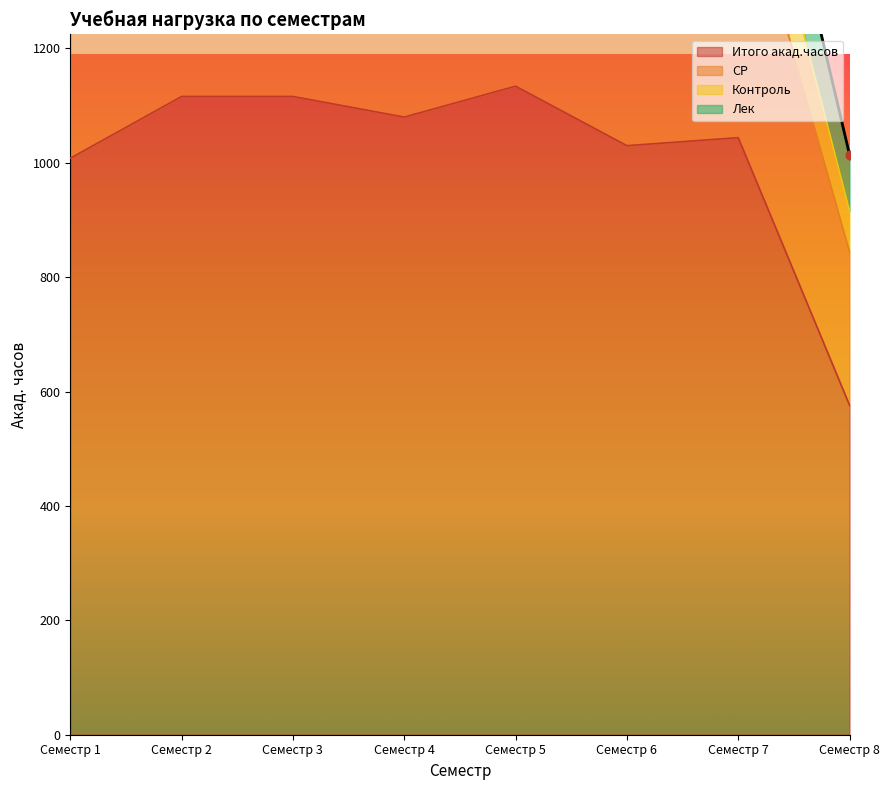

Is the value of Итого акад.часов at Семестр 2 greater than the value of СР at Семестр 6?

Yes